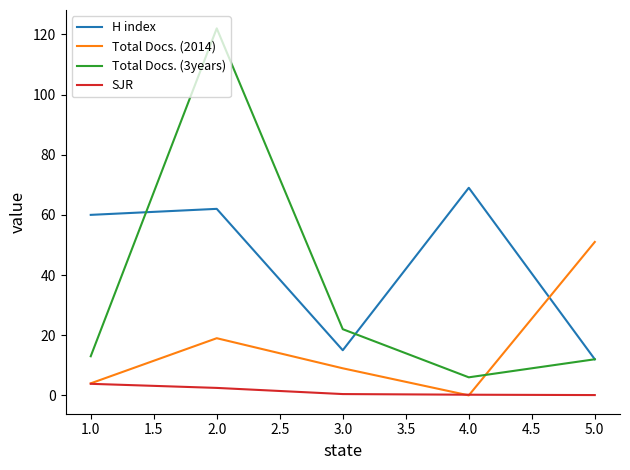

True or false: SJR and H index cross at least once.

False